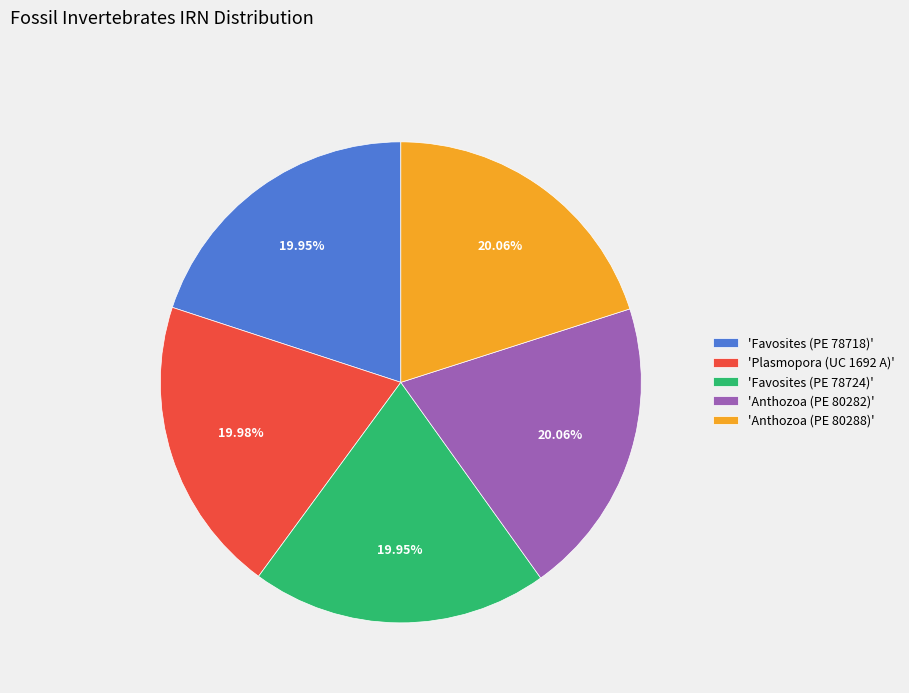

What is the ratio of the value at 'Plasmopora (UC 1692 A)' to the value at 'Anthozoa (PE 80282)'?

1.0